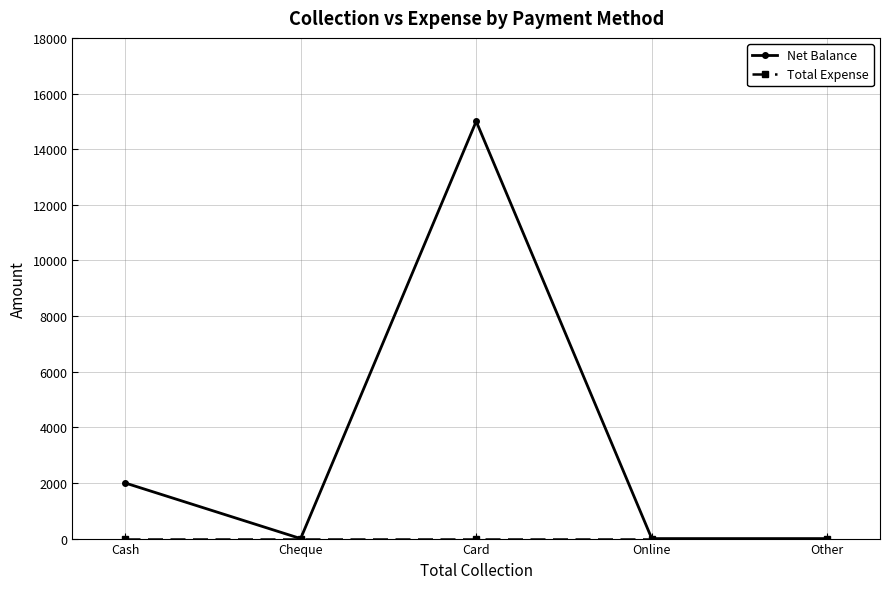

True or false: Net Balance has a value of -8955 at Online.

False